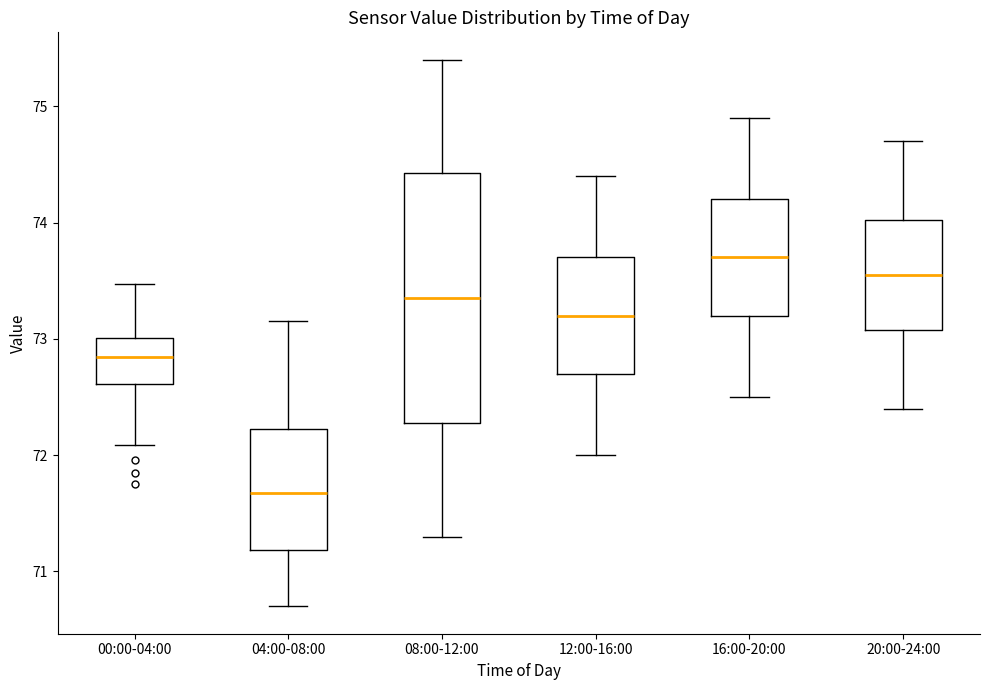

Which box has the lowest median line?

04:00-08:00